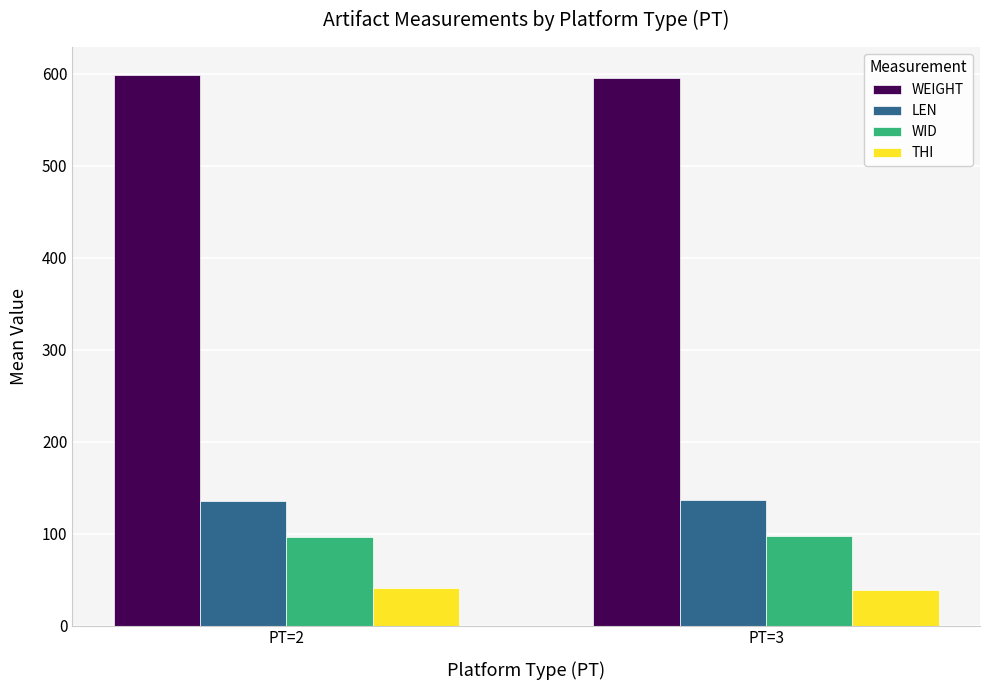

What are all the series names shown in the legend?

WEIGHT, LEN, WID, THI